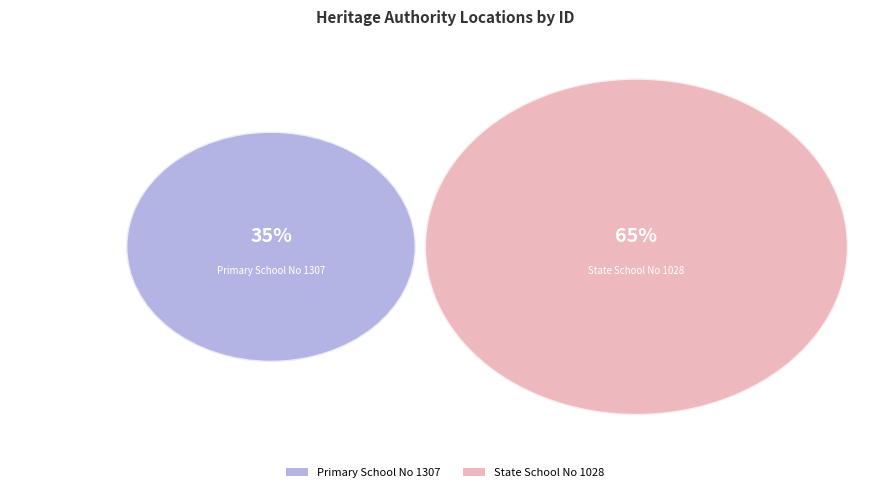

What percentage do State School No 1028 and Primary School No 1307 together represent?

100.0%